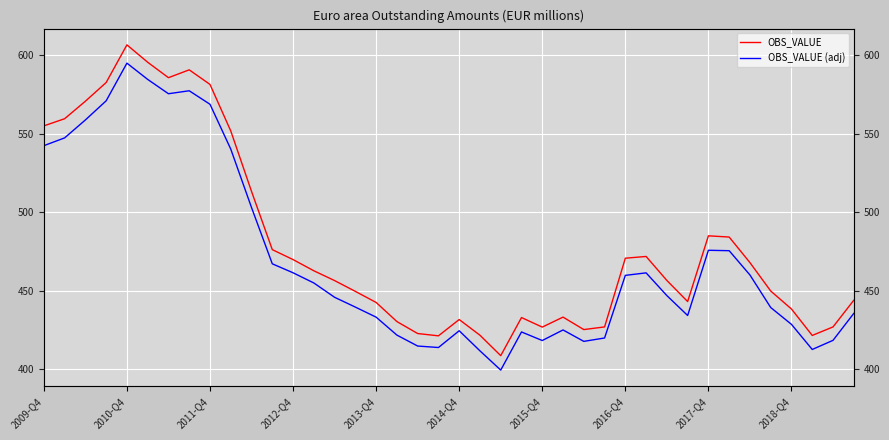

List the series in order of their peak value, lowest first.

OBS_VALUE (adj), OBS_VALUE